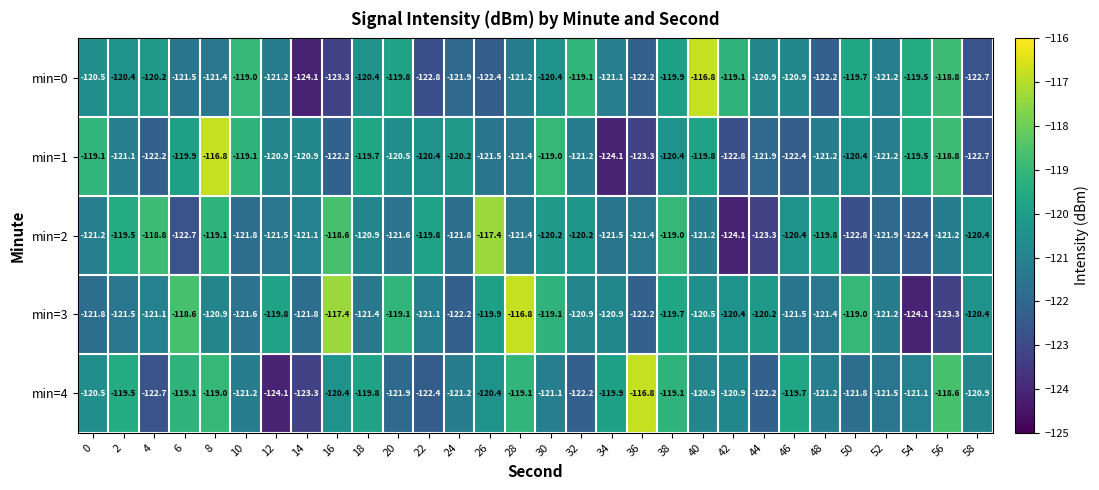

What is the total value across all series at 46?

-604.9